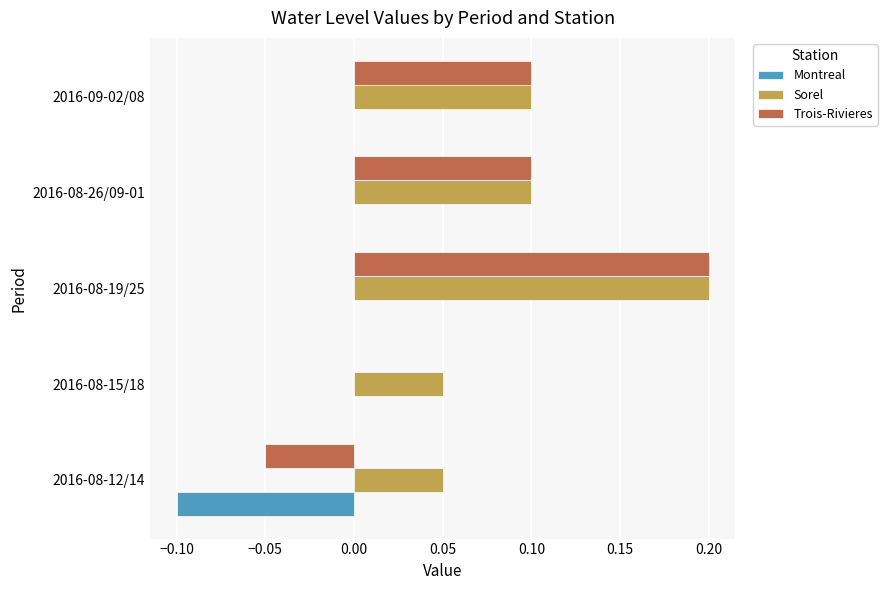

Count the Montreal values in the range 0 to 1.

4